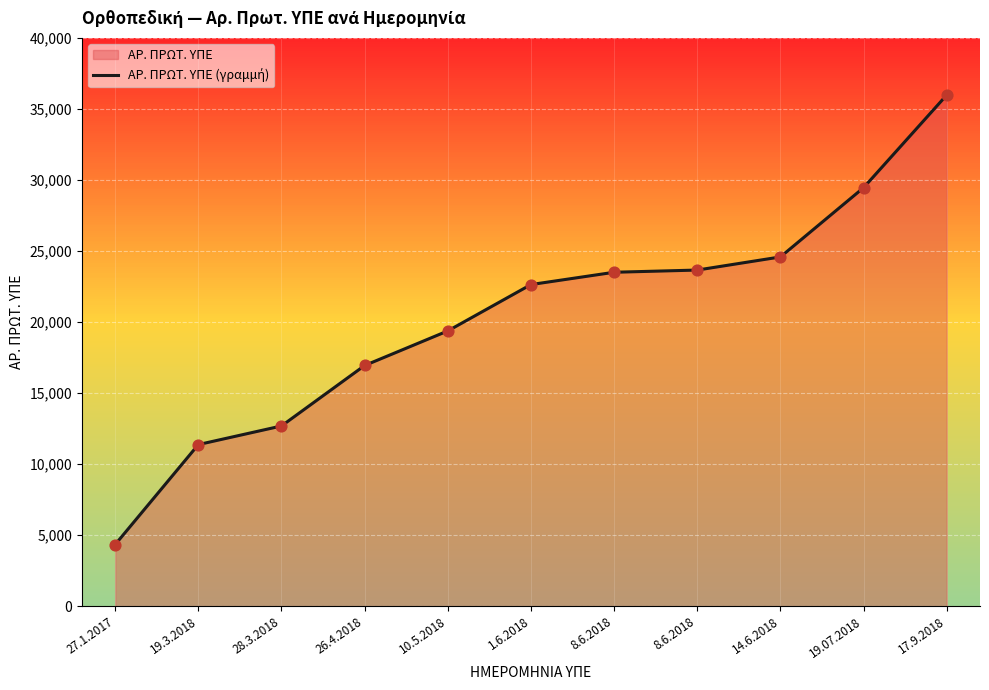

Between 10.5.2018 and 8.6.2018, which is larger?

8.6.2018